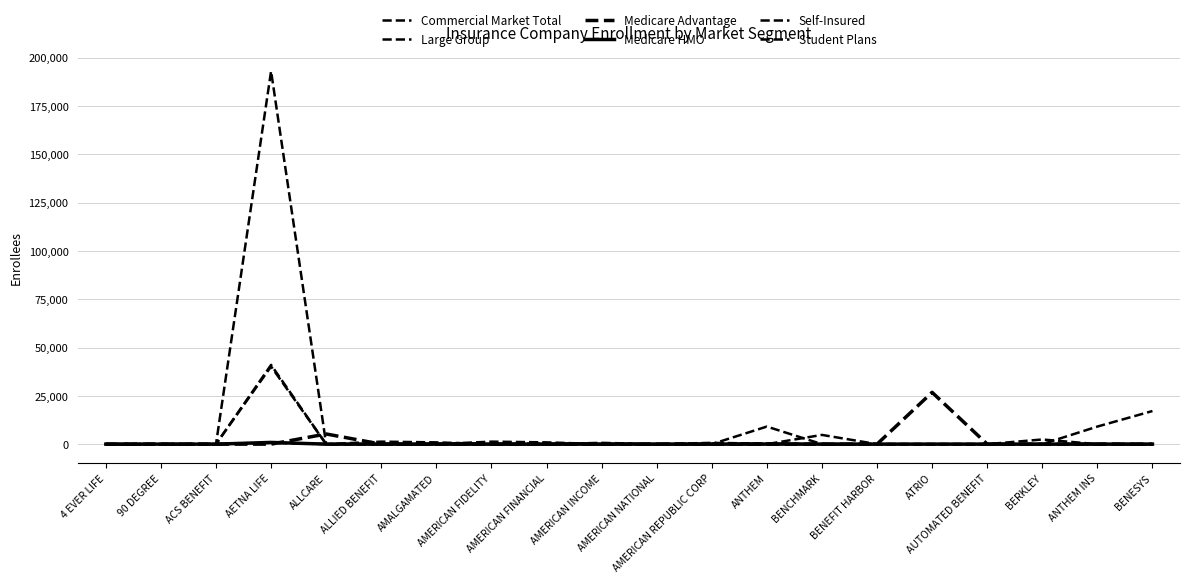

Is this an area chart (filled region under the line)?

No